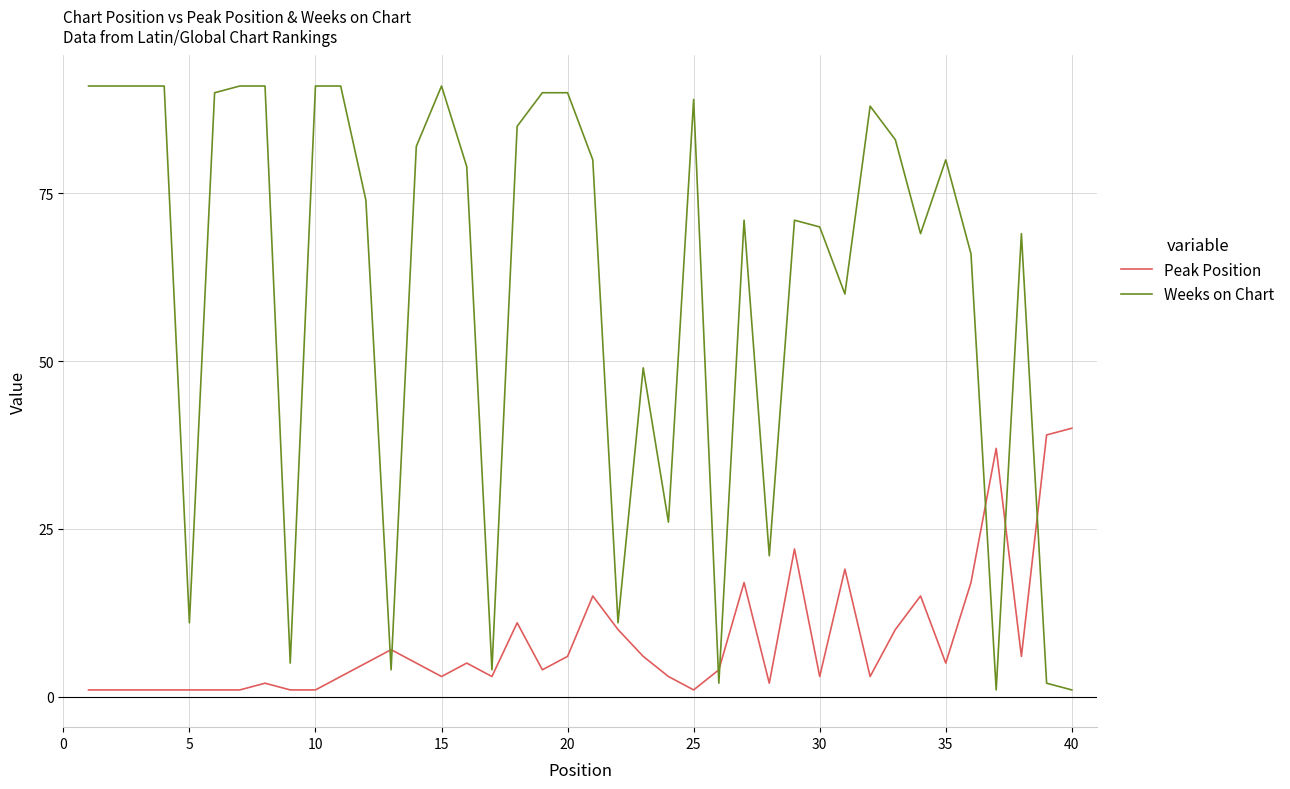

List the series in order of their overall mean, lowest first.

Peak Position, Weeks on Chart